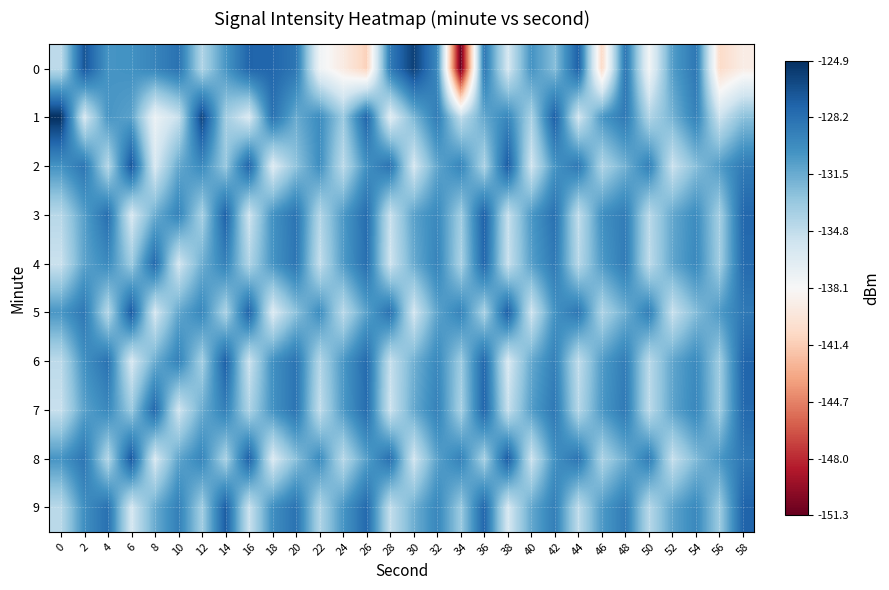

What is the maximum value shown in the chart?

-124.9